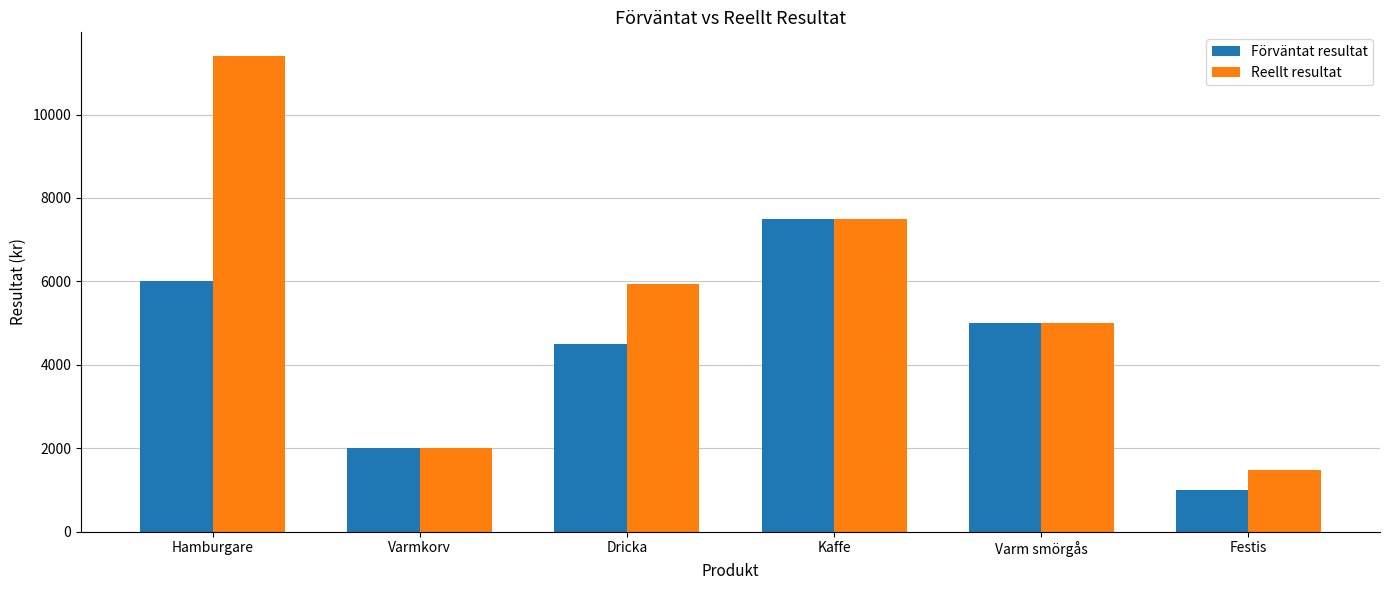

At how many categories does at least one series exceed 4304?

4